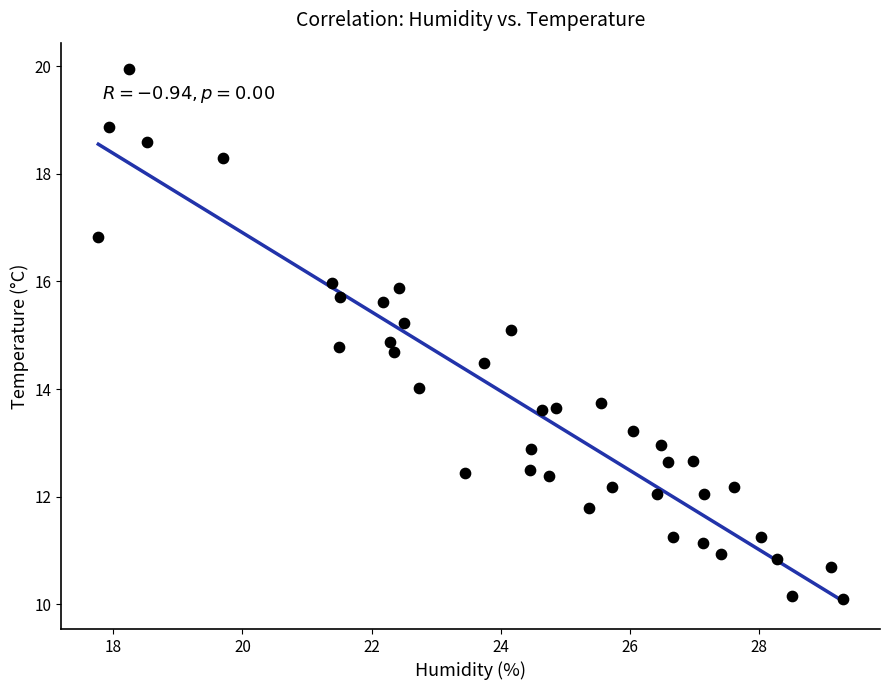

What is the range of Y values (max minus min)?

9.8